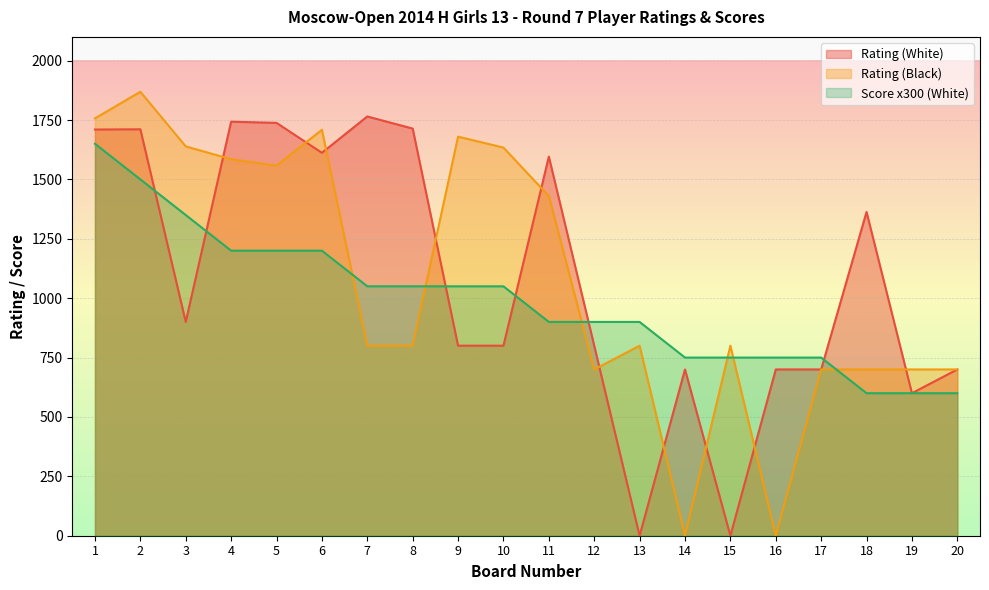

True or false: Rating (Black) has a value of 1639 at 3.

True